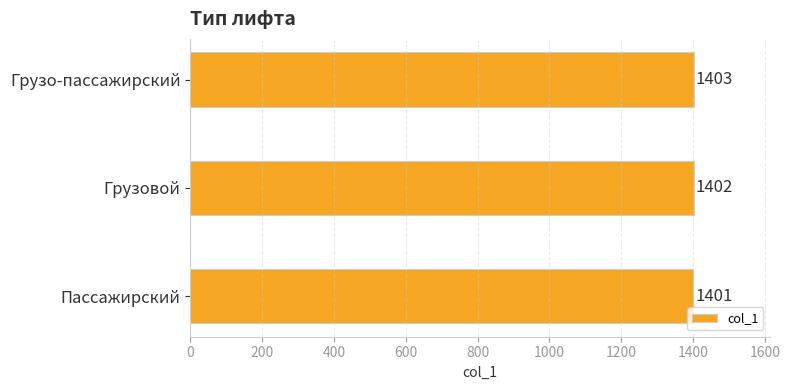

Reading bottom to top, what are all the values shown in this chart?

Пассажирский=1401	Грузовой=1402	Грузо-пассажирский=1403